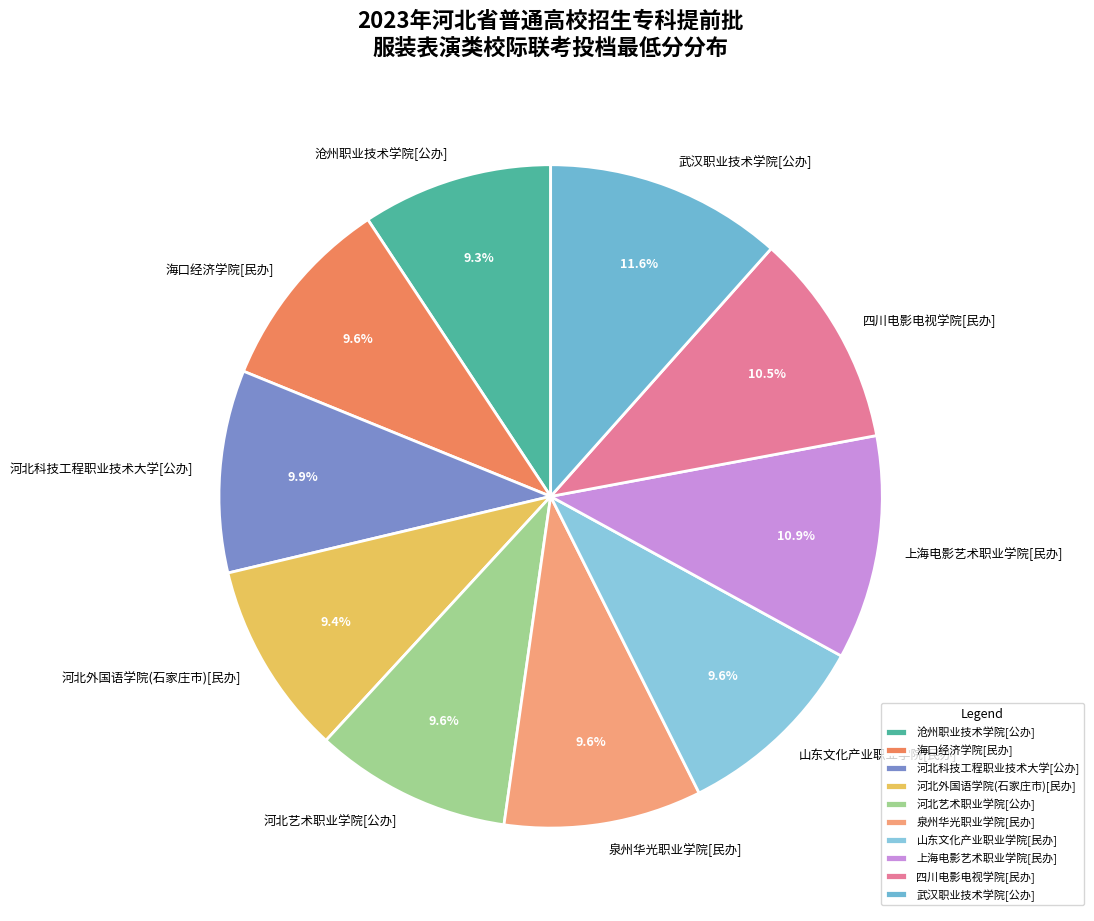

What is the largest slice in the pie chart?

武汉职业技术学院[公办]